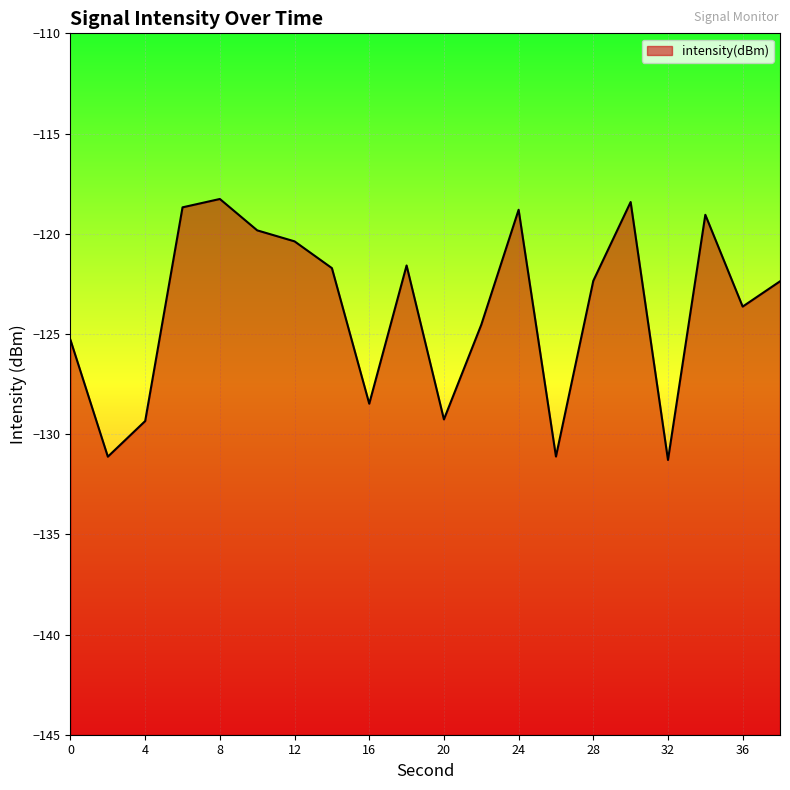

At which category does the data reach its first local valley?

2